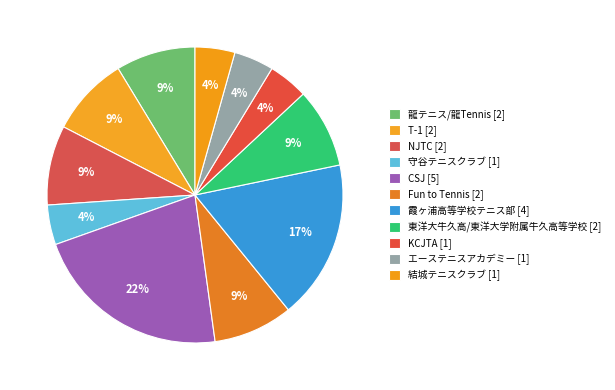

Count the number of slices in the pie.

11